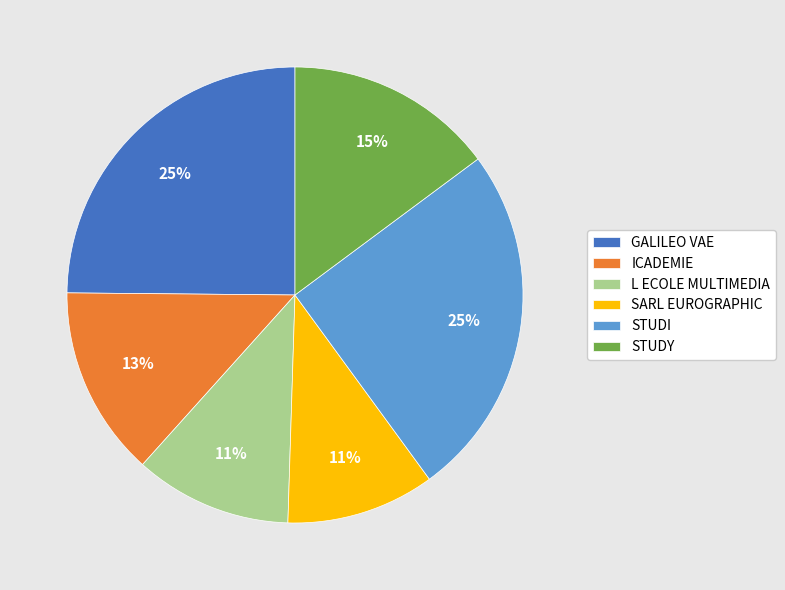

How many segments does this pie chart have?

6